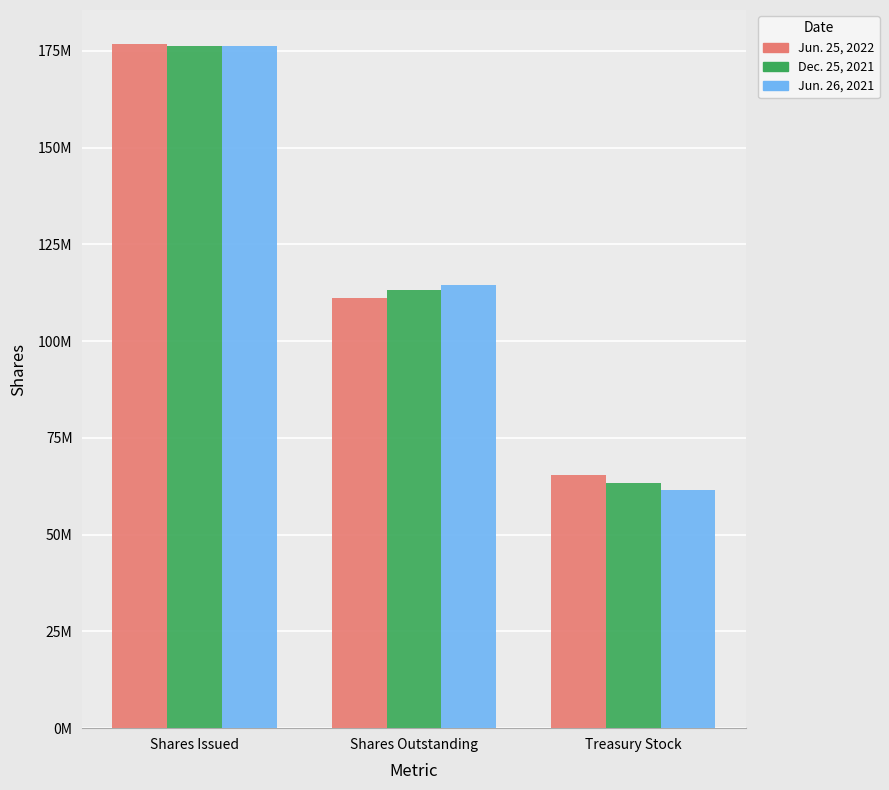

What is the label of the 1st bar from the right?

Treasury Stock